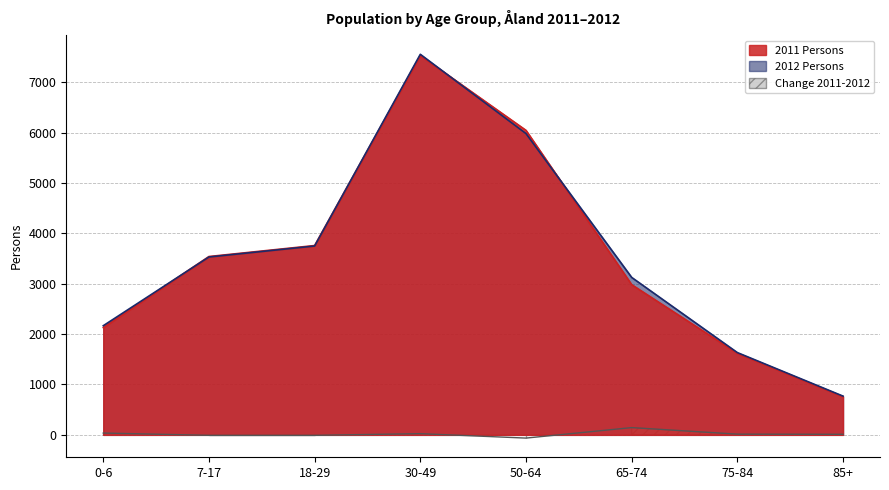

How many values in Change 2011-2012 are below zero?

3